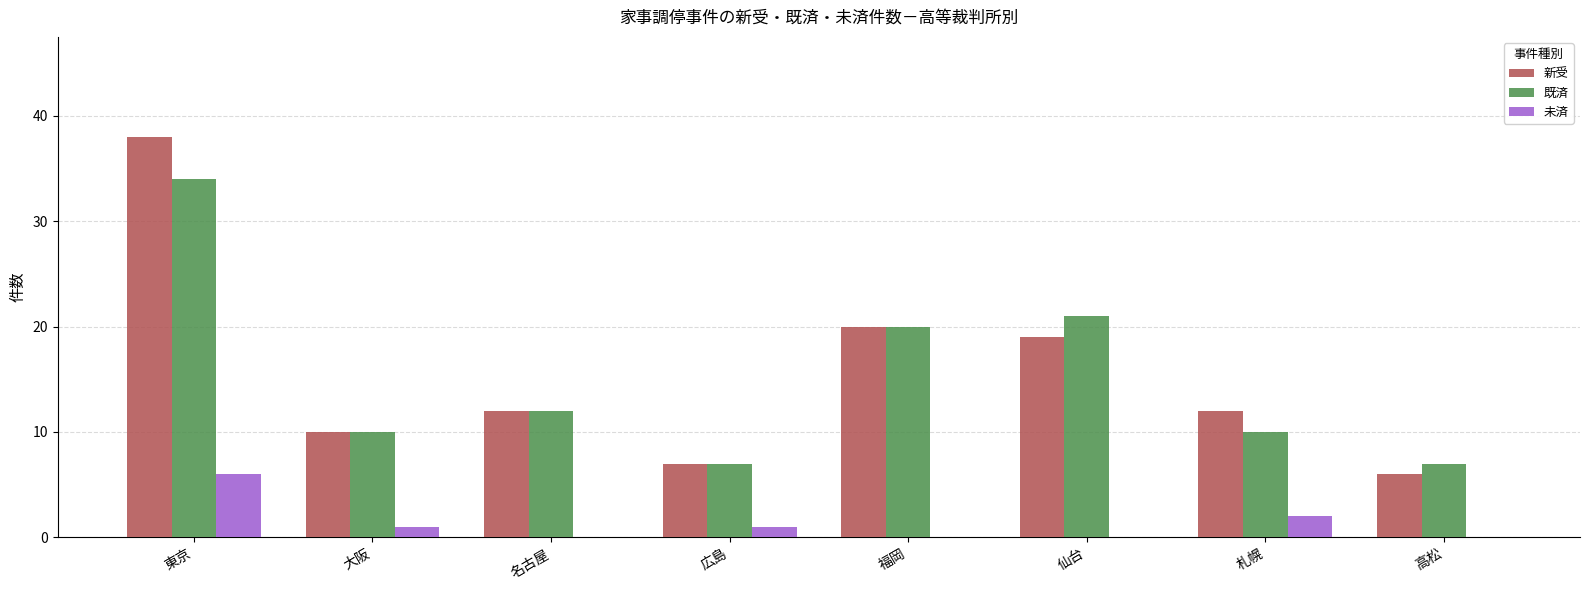

Where is 未済 nearest to the value 3?

札幌